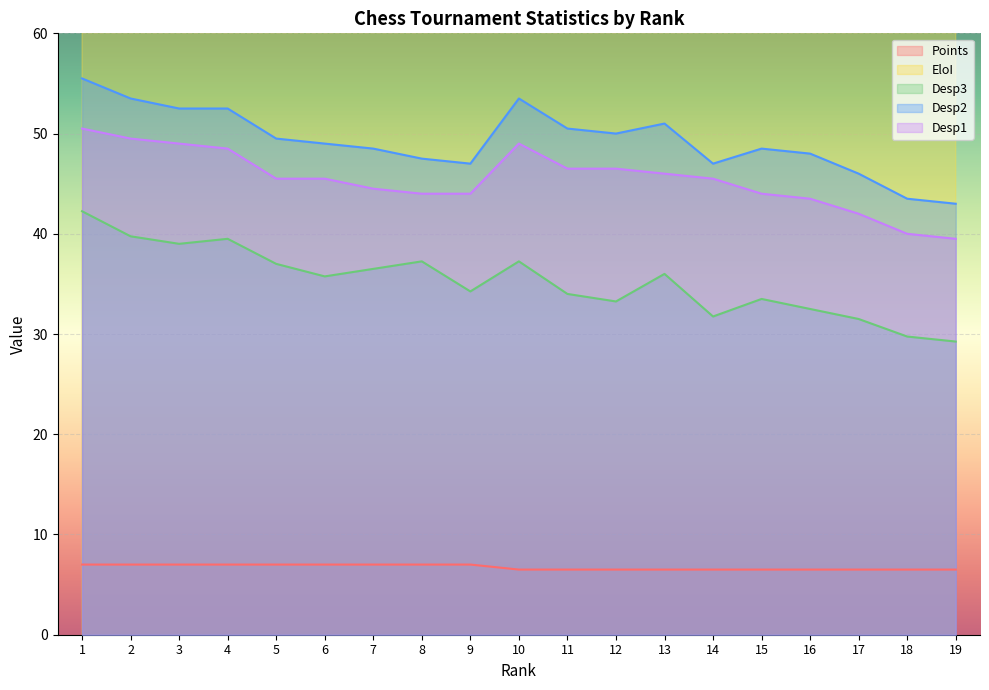

Which series changed the most between 10 and 19?

EloI